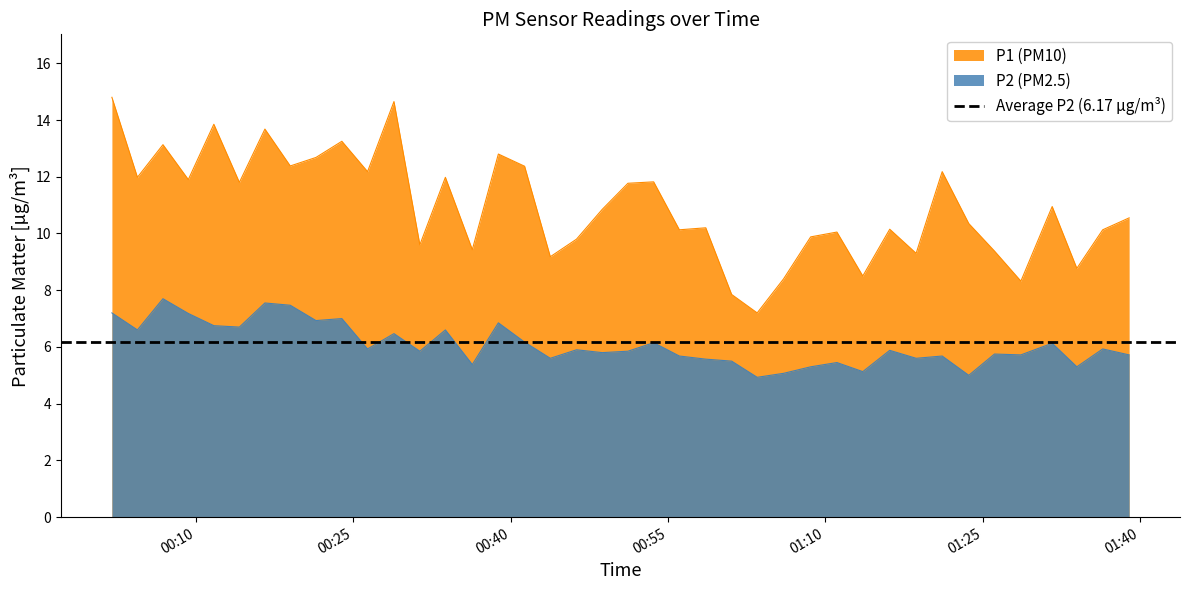

What is the lowest value of the P2 (PM2.5) series?

4.9